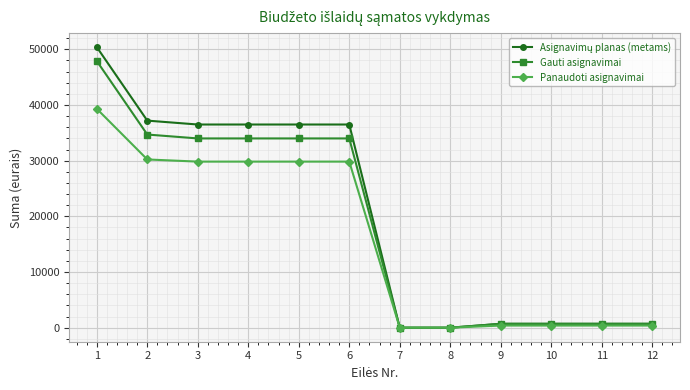

What is the value of the Panaudoti asignavimai point at the 2nd from the left?

30221.8